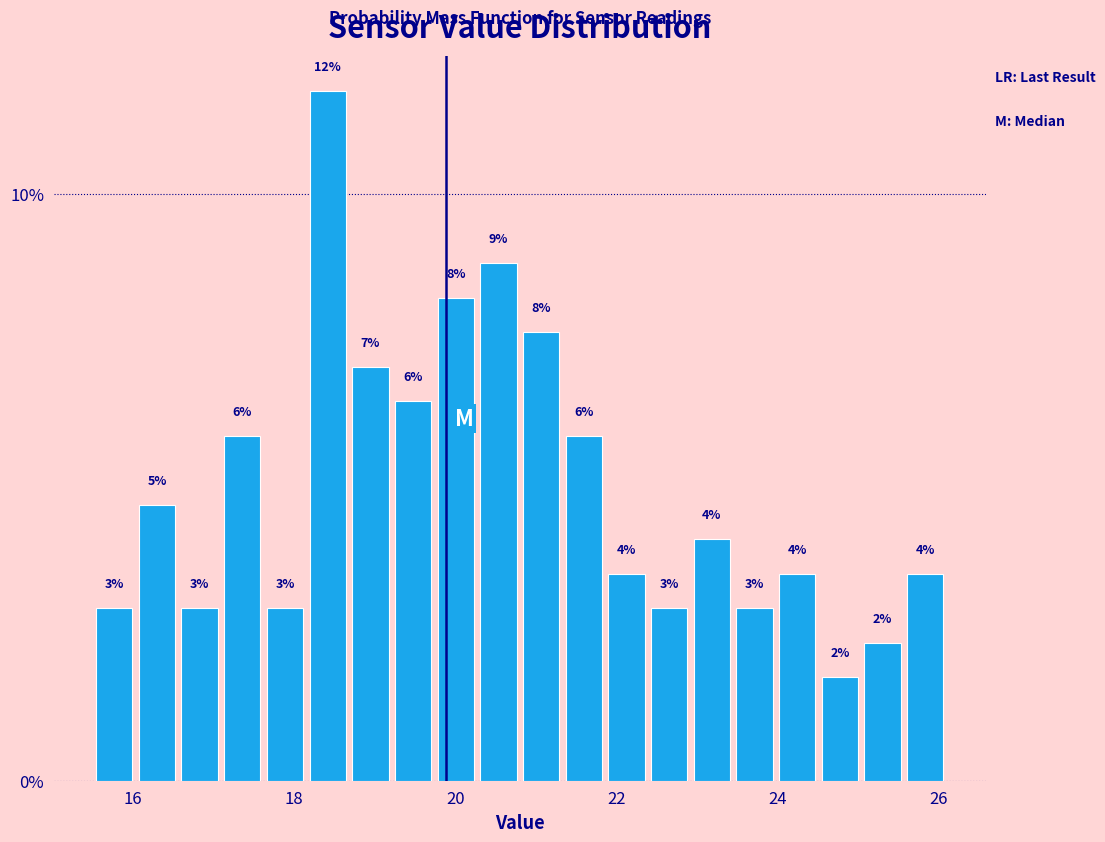

Around what value on the x-axis is the tallest bar? Give the approximate position of its centre, as read against the axis.

18.4